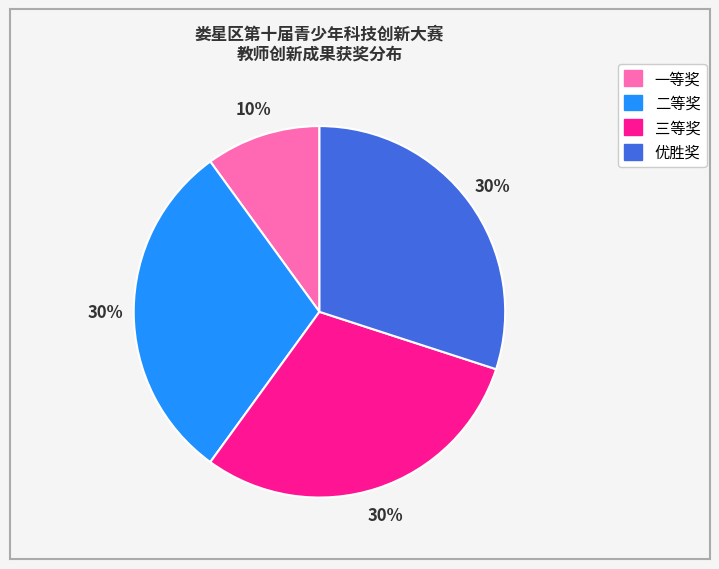

How many segments does this pie chart have?

4